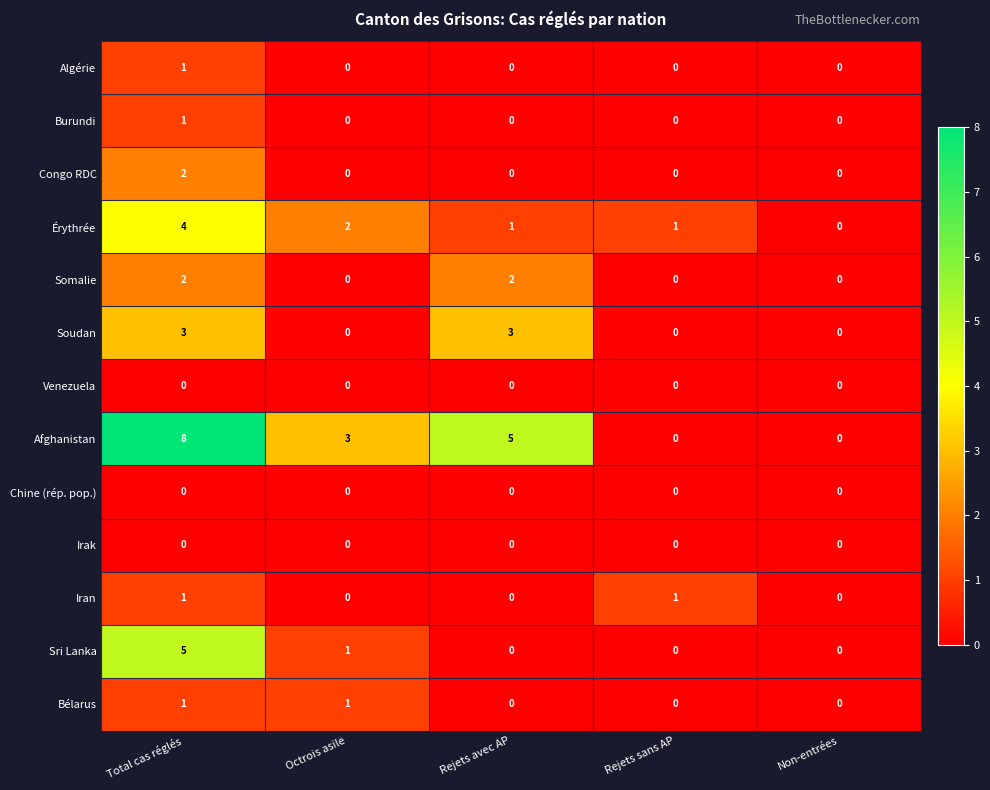

What is the sum of the Afghanistan values at Rejets avec AP and Rejets sans AP?

5